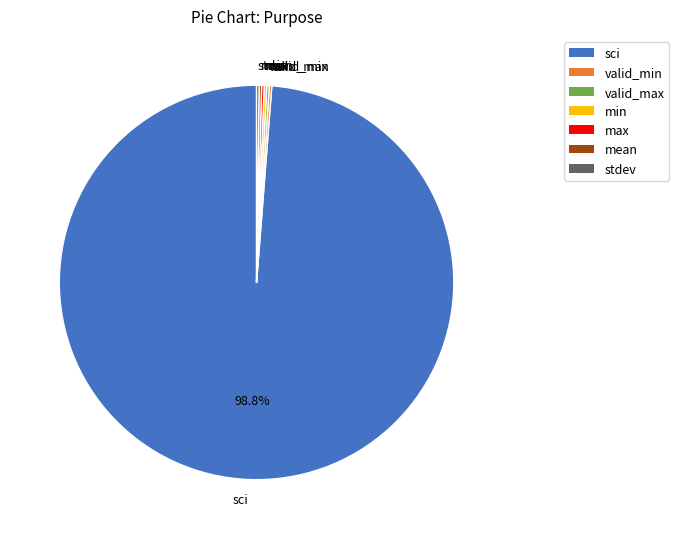

Which category has the biggest portion of the pie?

sci